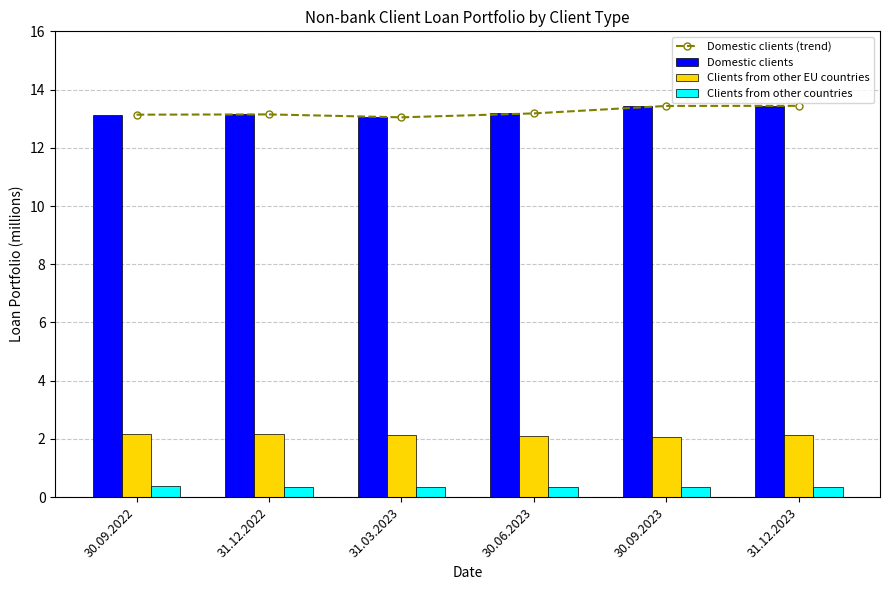

Which category has the lowest value across all series?

31.12.2023